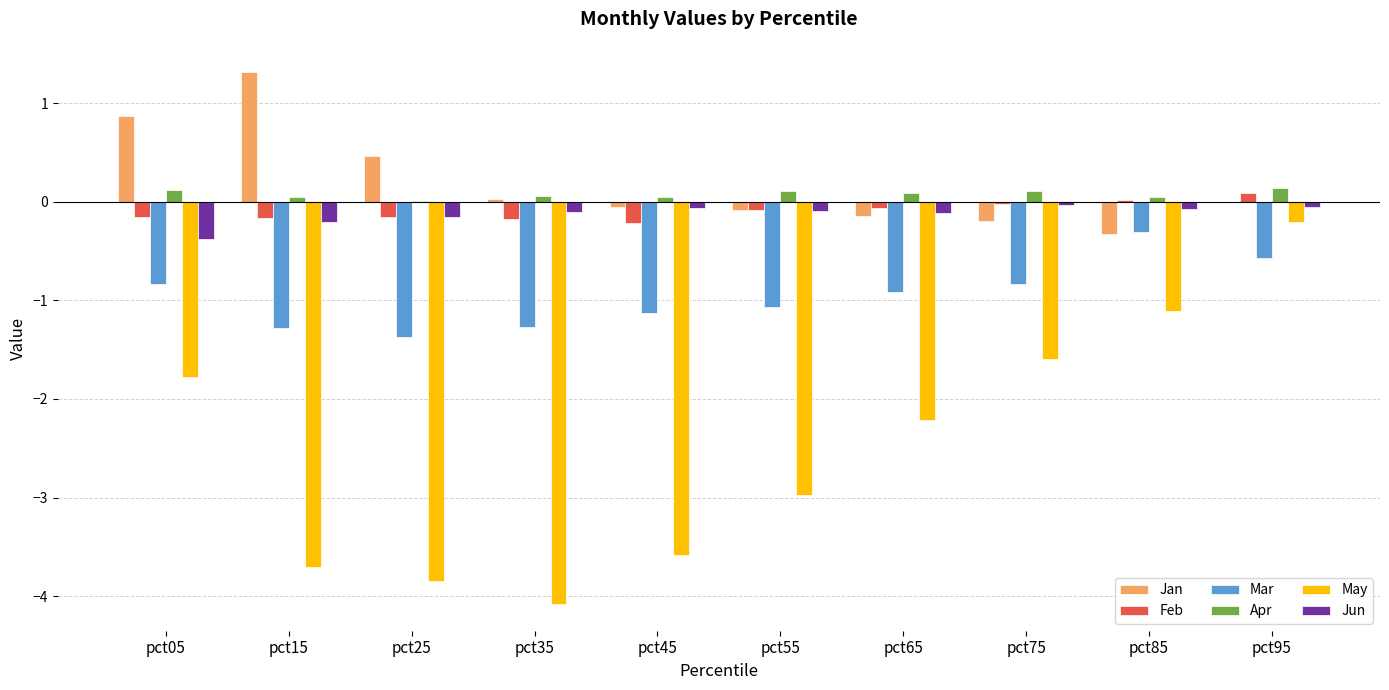

True or false: Mar has a value of -1.8 at pct55.

False